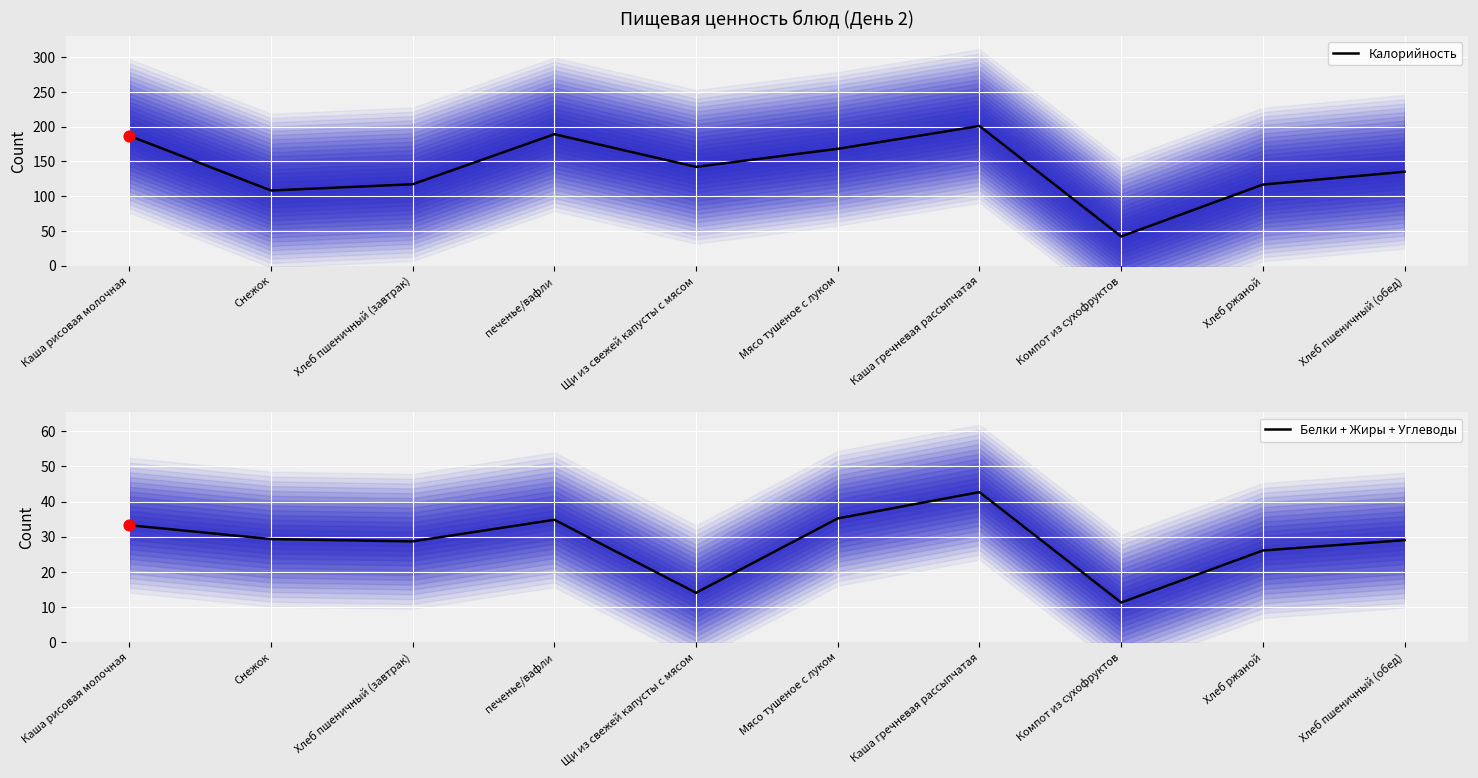

Which series contains the lowest Y value?

Белки + Жиры + Углеводы